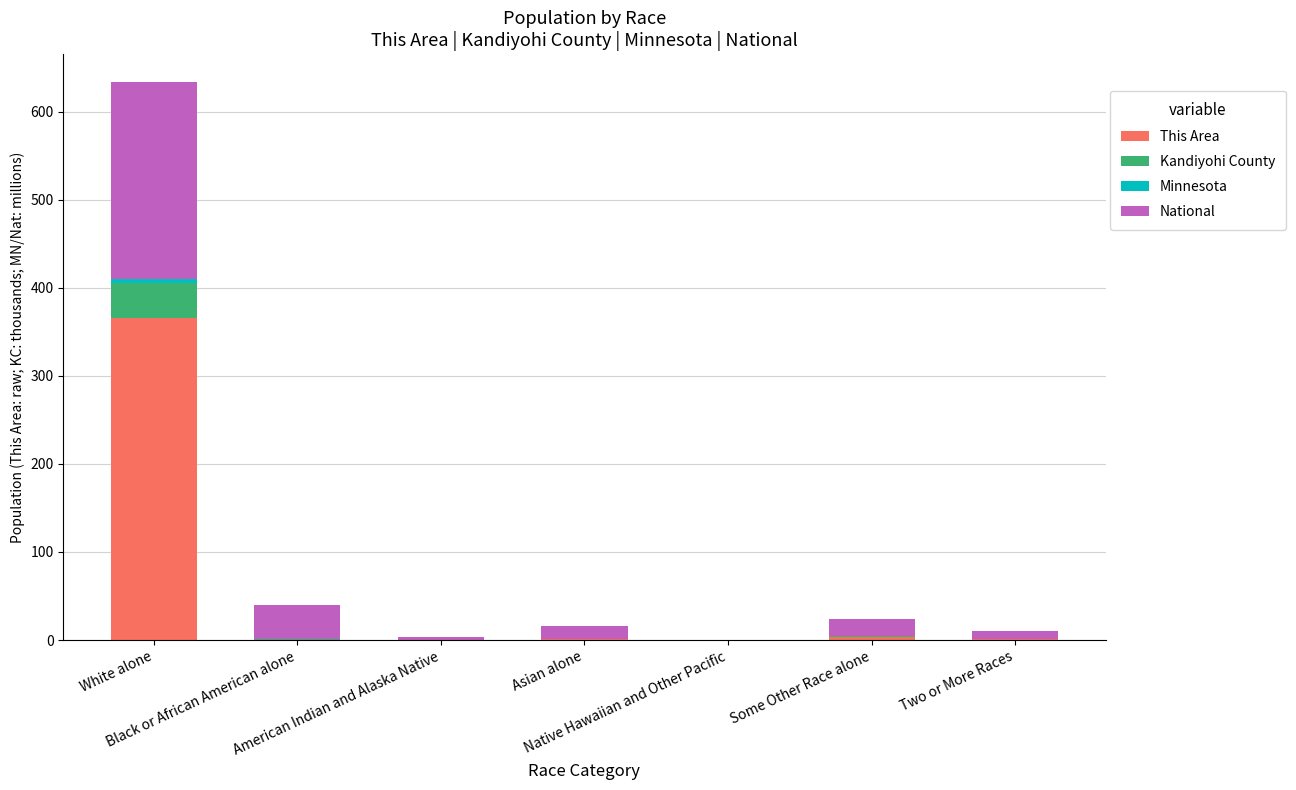

What is the difference between the Kandiyohi County values at Asian alone and Black or African American alone?

0.8